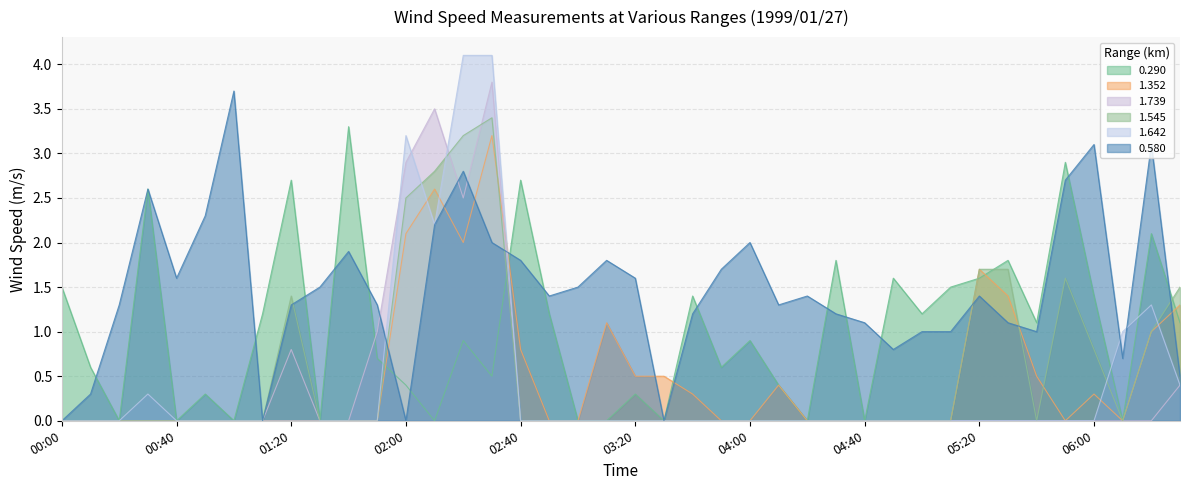

What is the highest value of the 0.580 series?

3.7